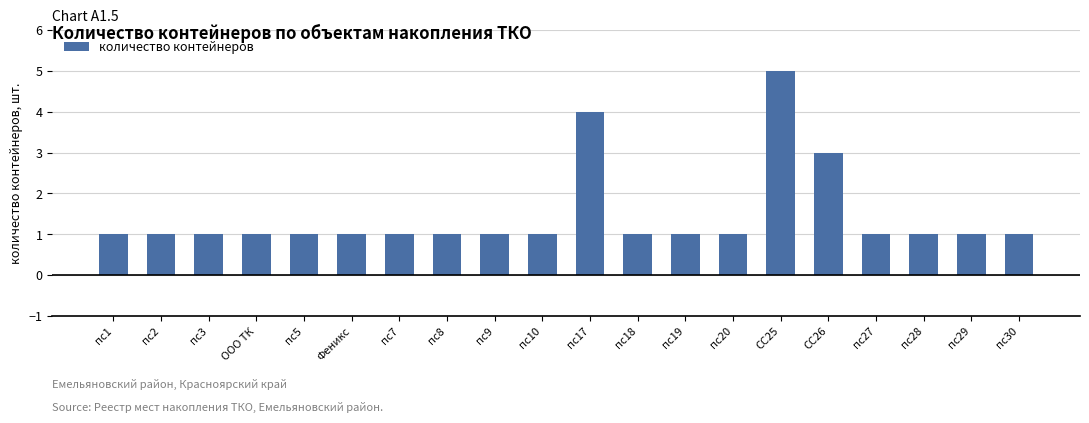

Which category has the highest value across all series?

СС25